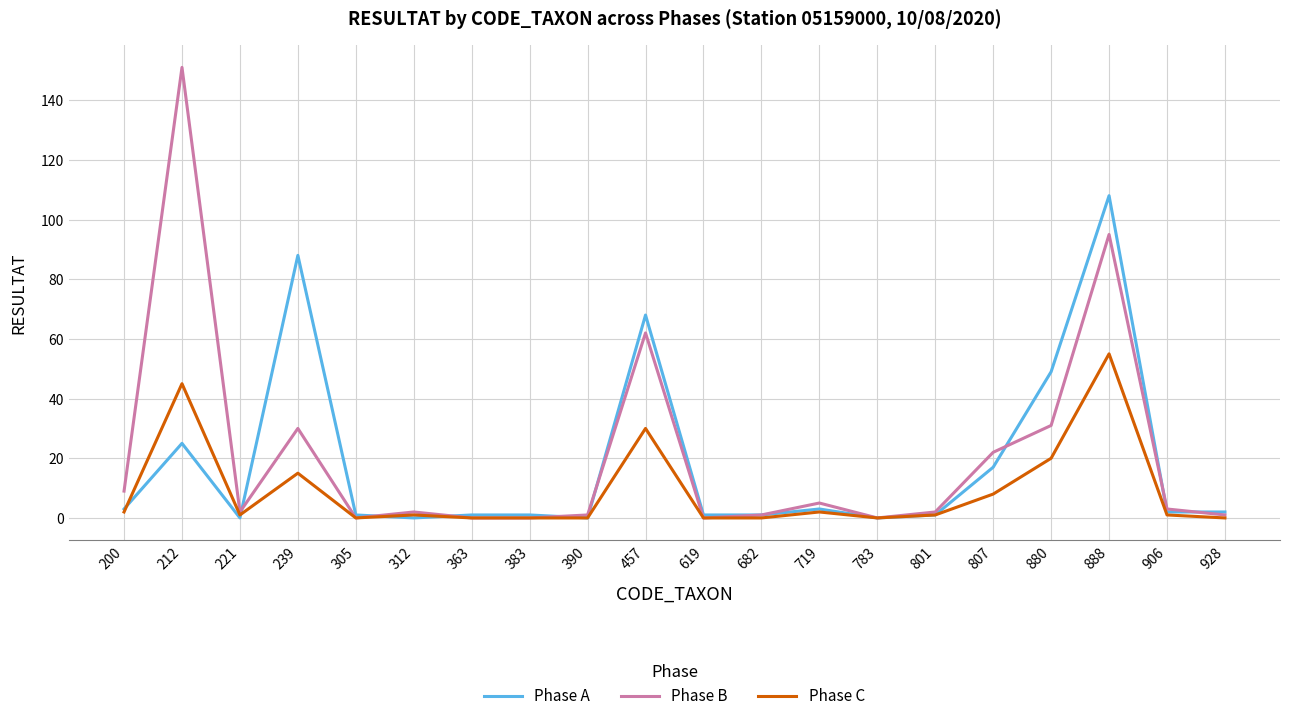

At which category is the sum across all series the highest?

888